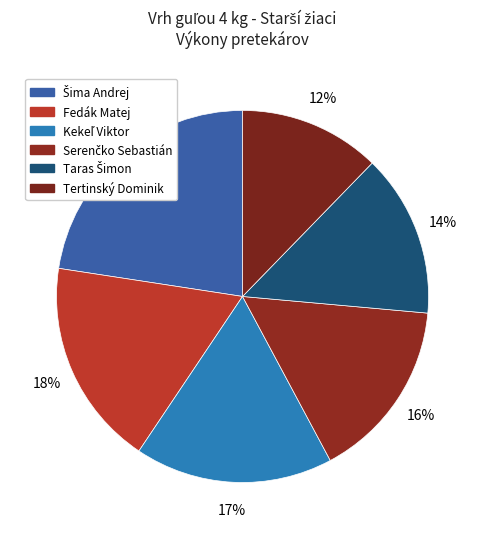

How many slices are in this pie chart?

6